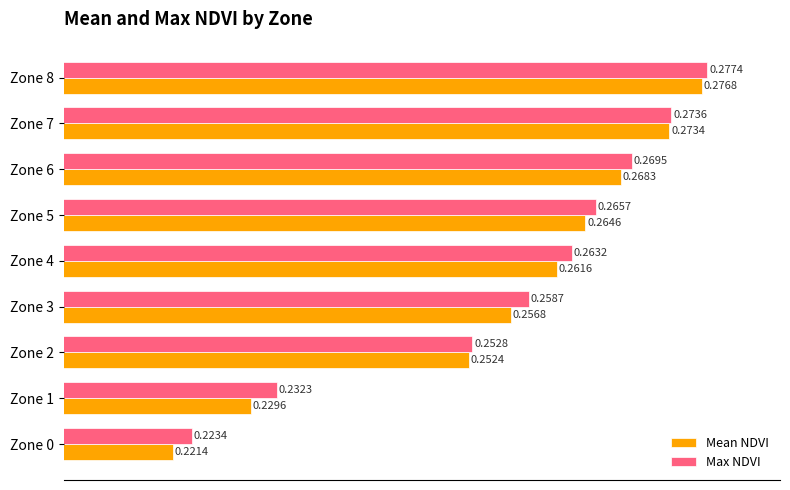

Rank the series by their average value, from lowest to highest.

Mean NDVI, Max NDVI